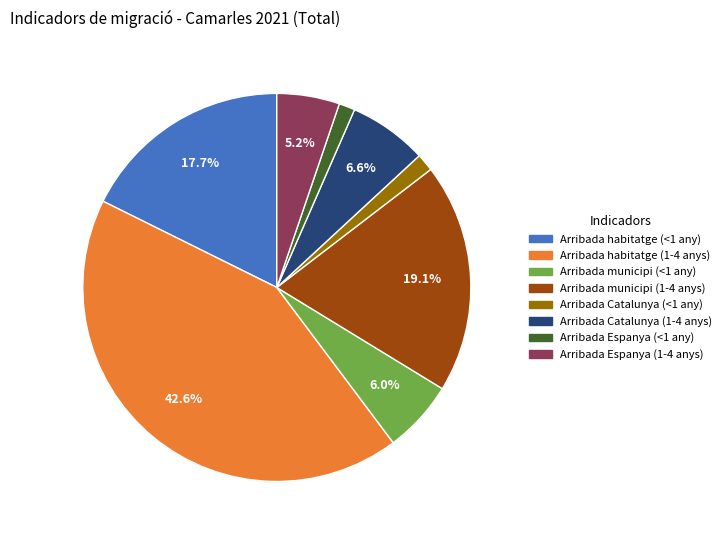

True or false: Arribada municipi (1-4 anys) accounts for 19% of the total.

True